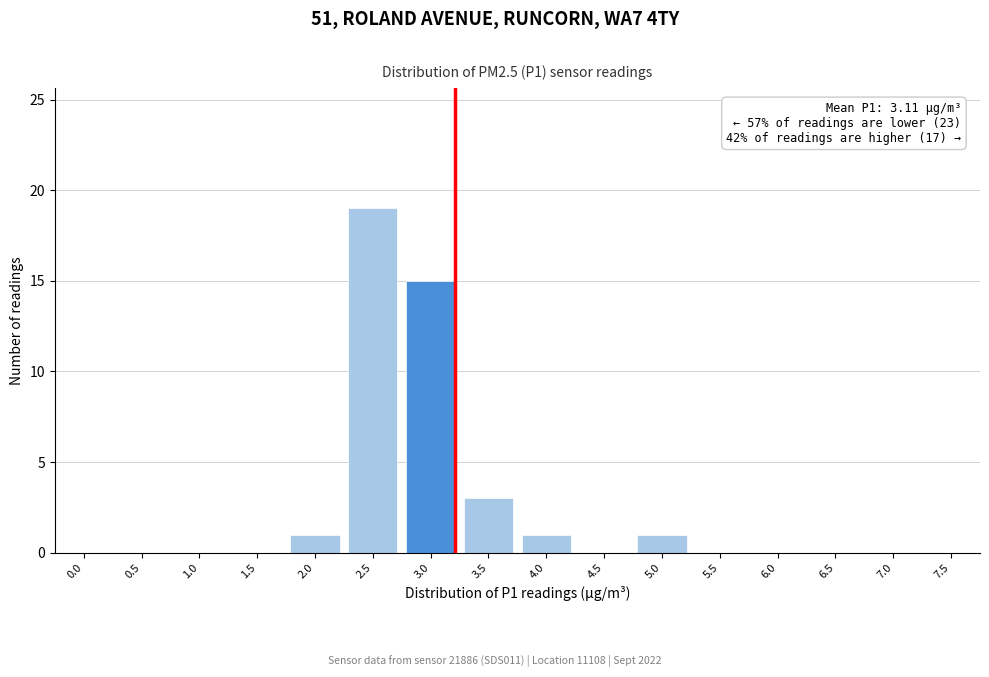

Reading left to right, transcribe all the data shown in this chart.

0.0=0	0.5=0	1.0=0	1.5=0	2.0=1	2.5=19	3.0=15	3.5=3	4.0=1	4.5=0	5.0=1	5.5=0	6.0=0	6.5=0	7.0=0	7.5=0